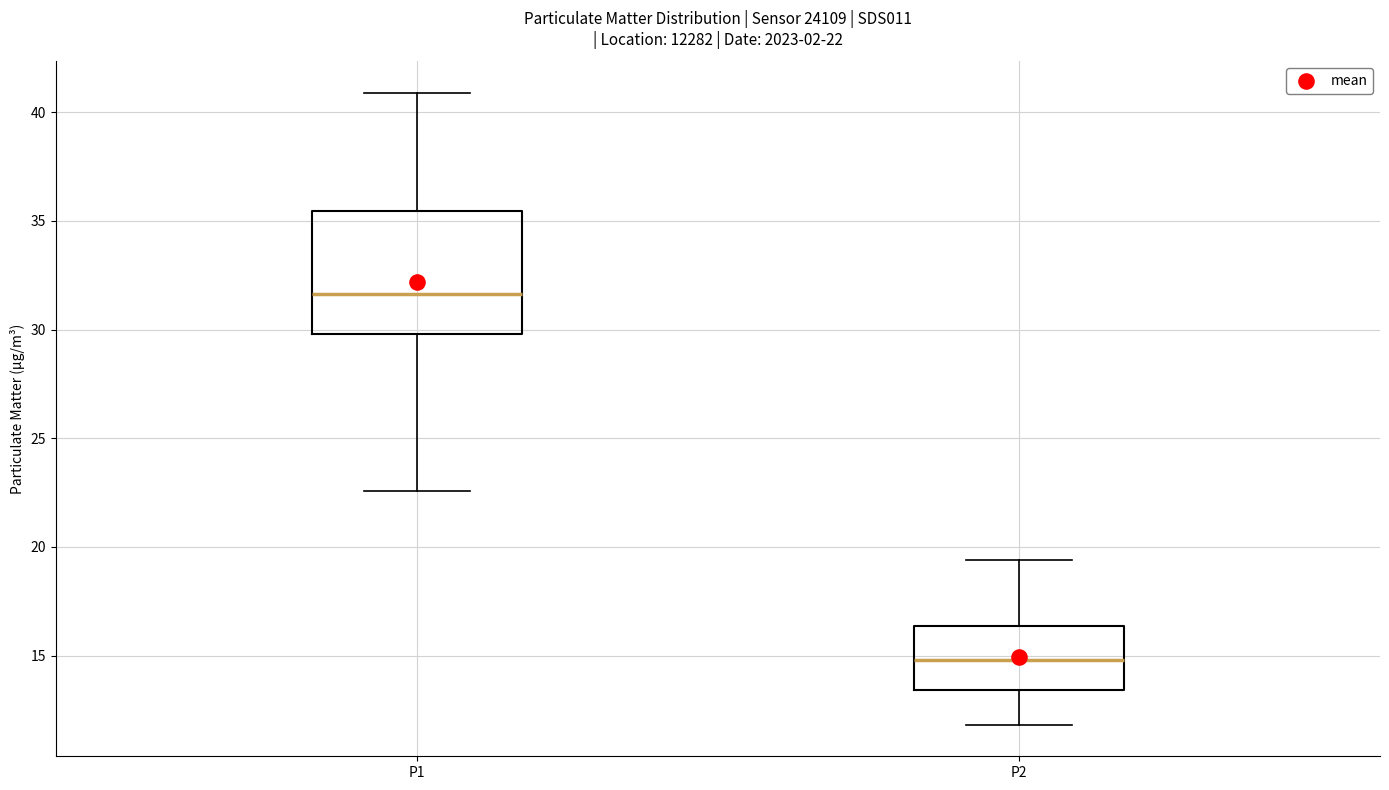

Which box is the tallest, from its lower edge to its upper edge?

P1